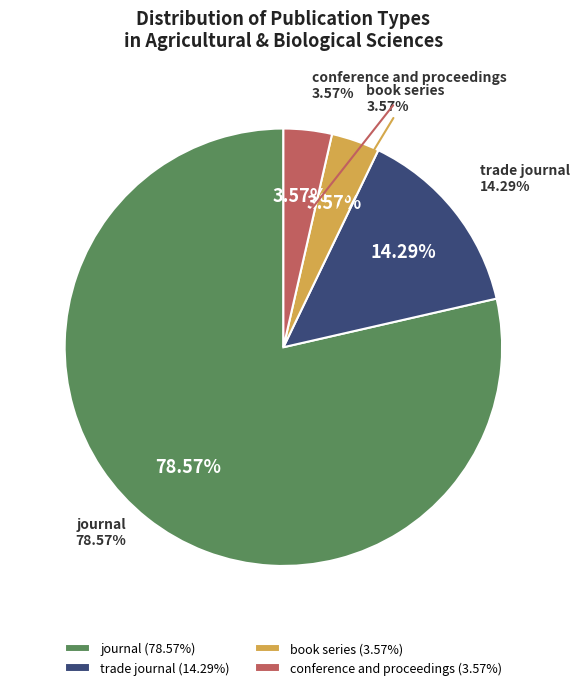

How many slices are in this pie chart?

4